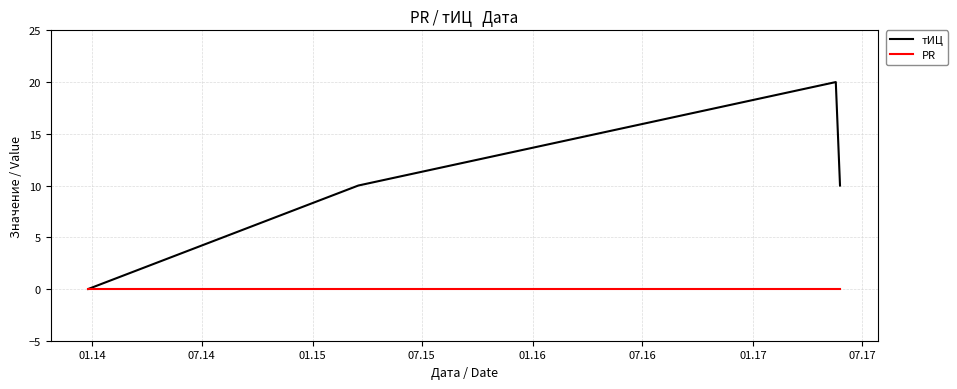

True or false: тИЦ has more than 0 interior local peaks.

True